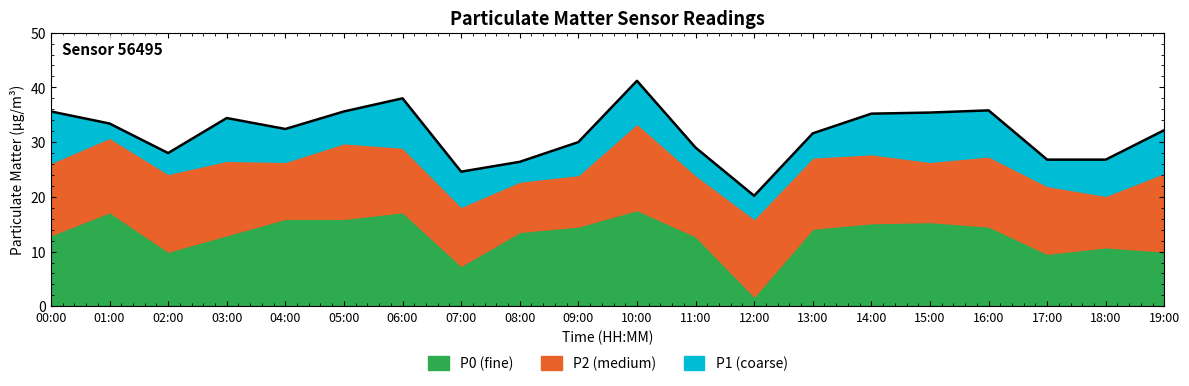

What is the sum of all values?

632.6